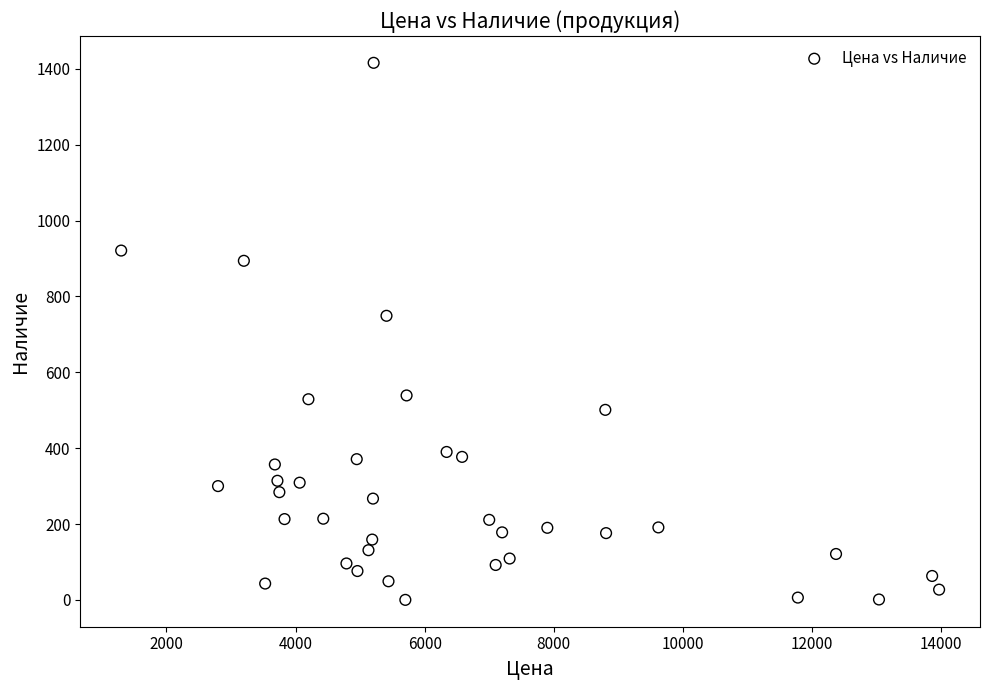

What Y value in the scatter plot is closest to 708?

749